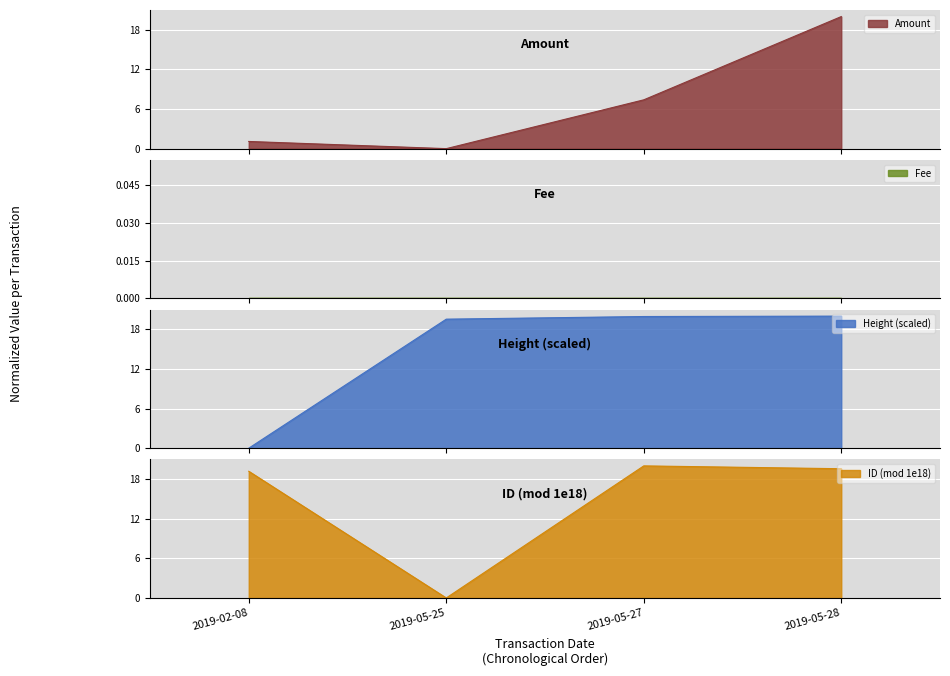

How many intersections are there between Amount and ID_mod?

1